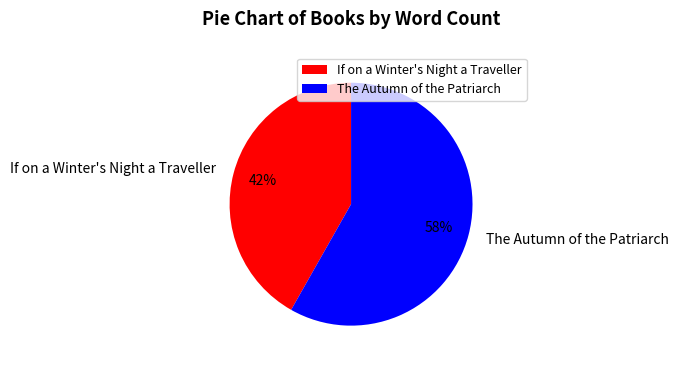

Does If on a Winter's Night a Traveller represent more than half of the total?

No